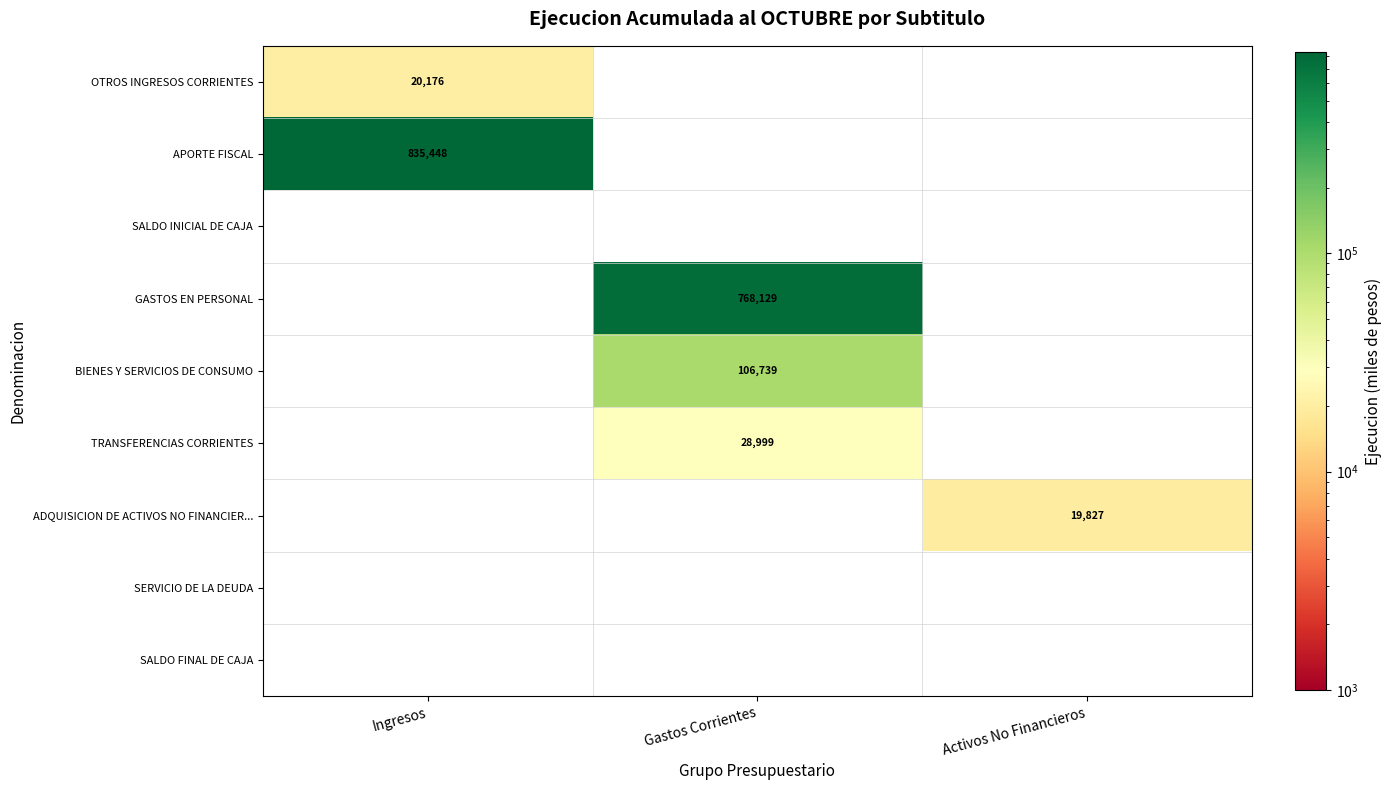

Count the number of categories in the chart.

3